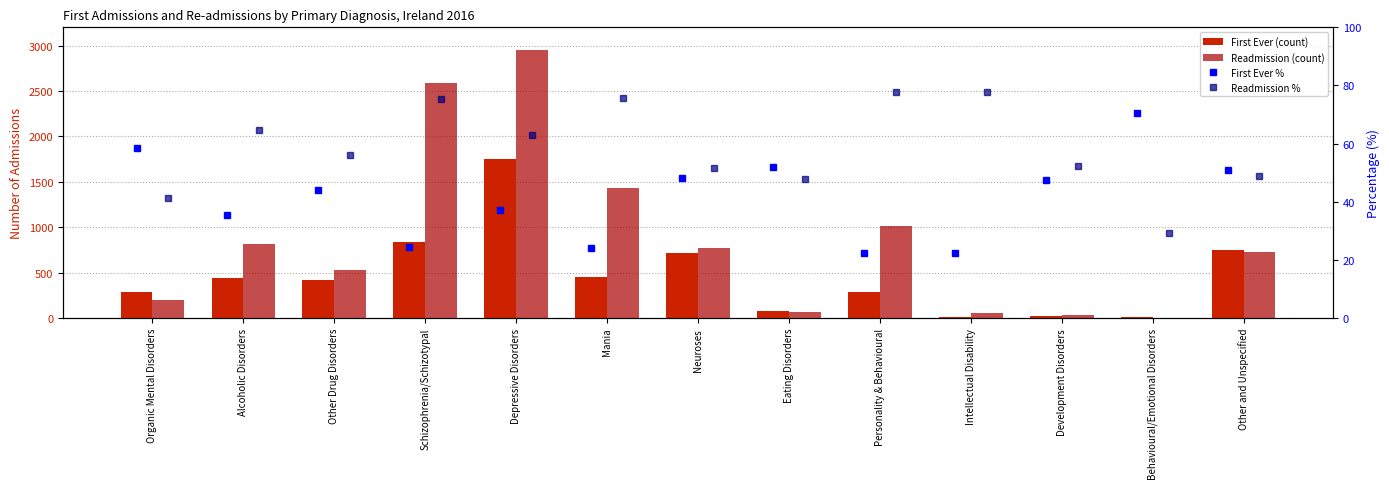

What is the label of the 5th bar from the left?

Depressive Disorders